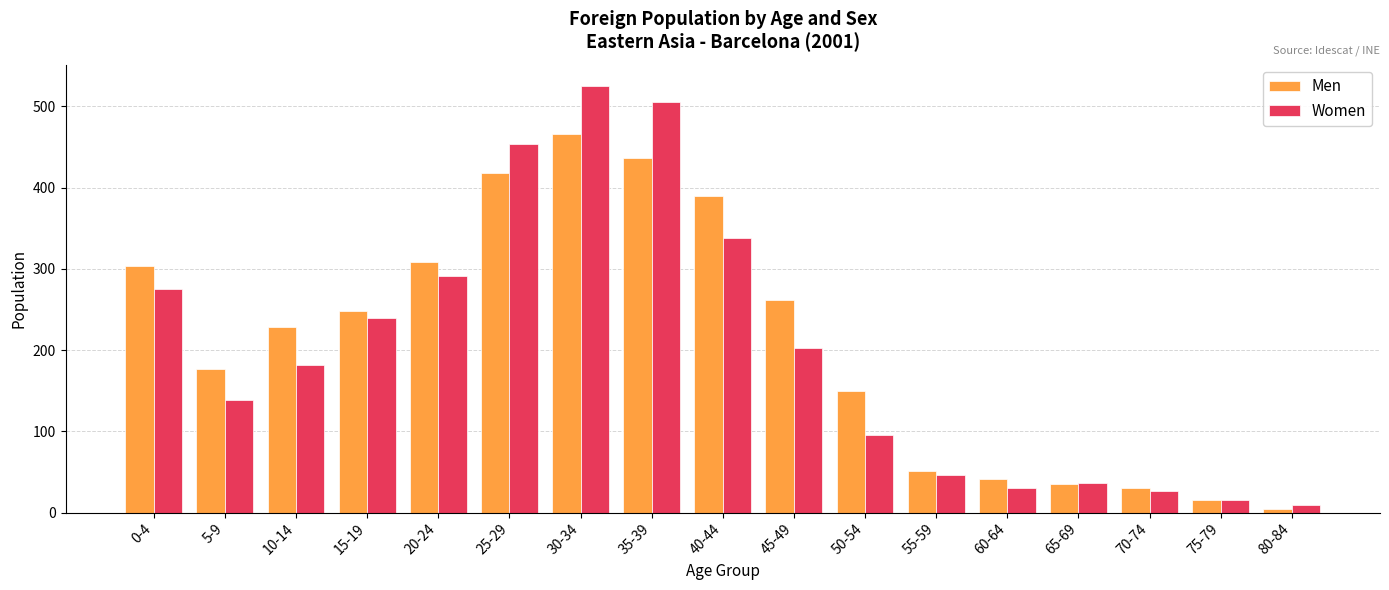

How many series are shown in this chart?

2